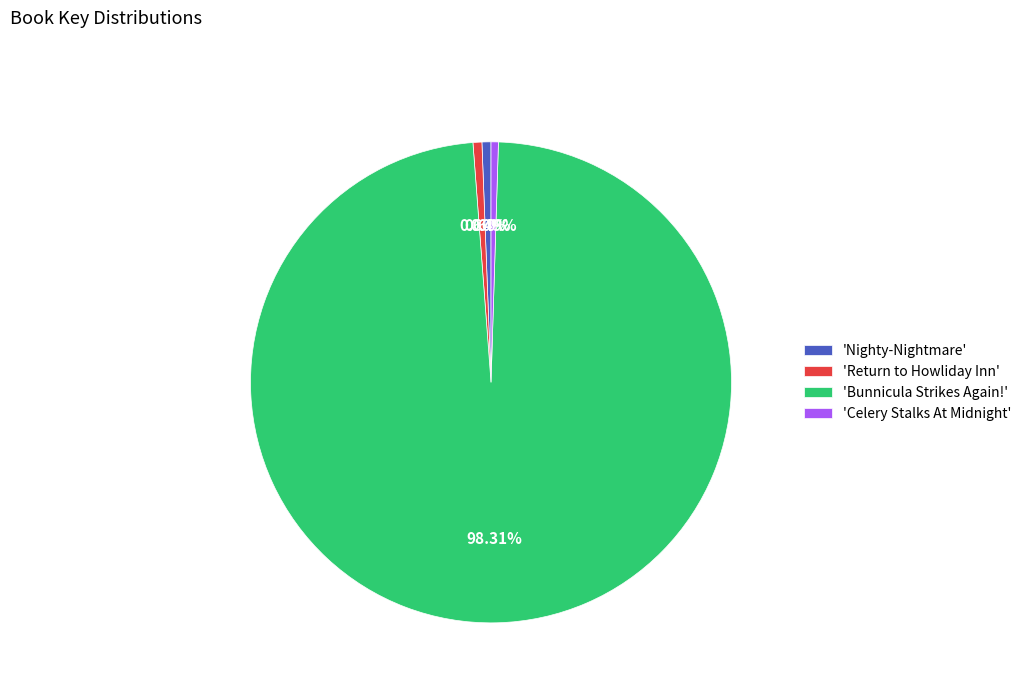

What is the largest slice in the pie chart?

'Bunnicula Strikes Again!'